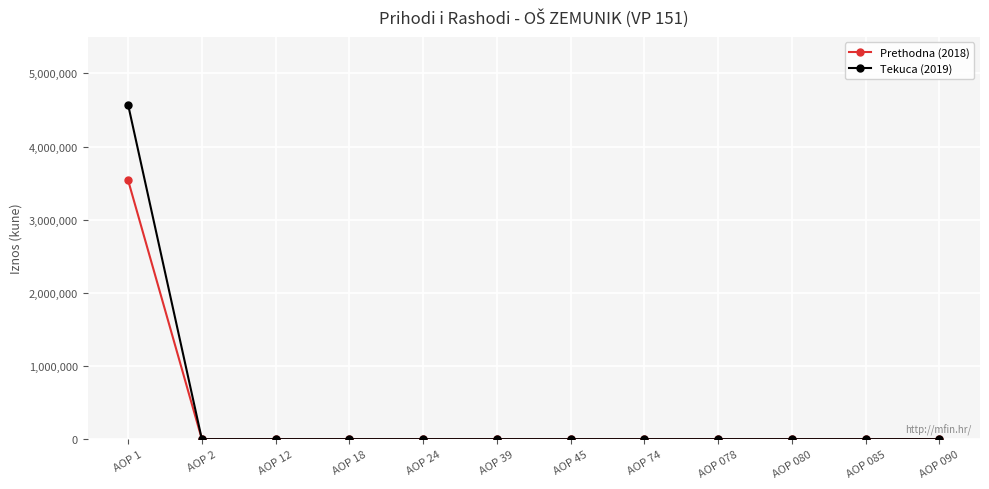

How many lines are shown in the chart?

2